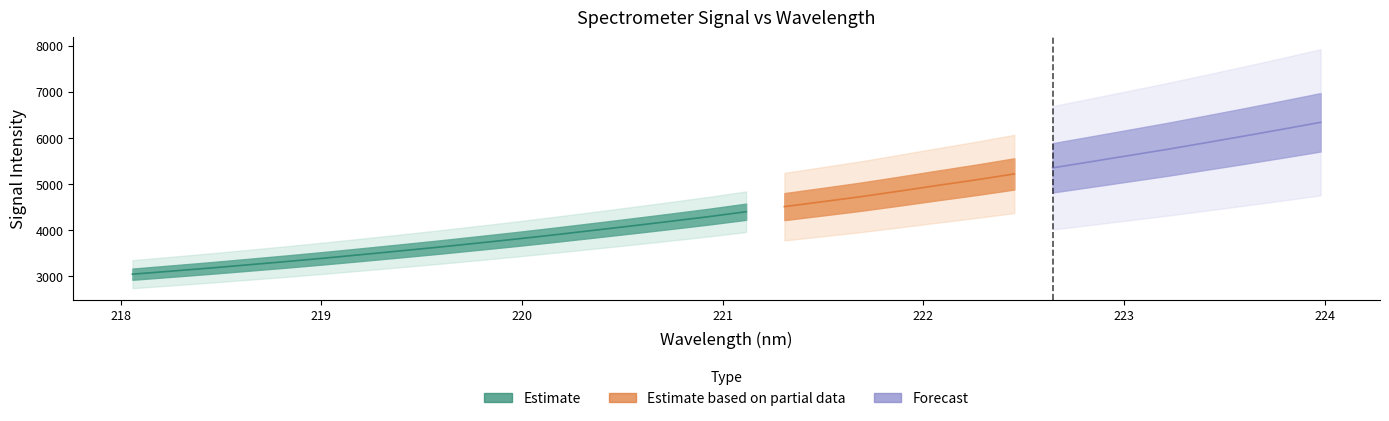

What is the greatest value displayed?

6338.4